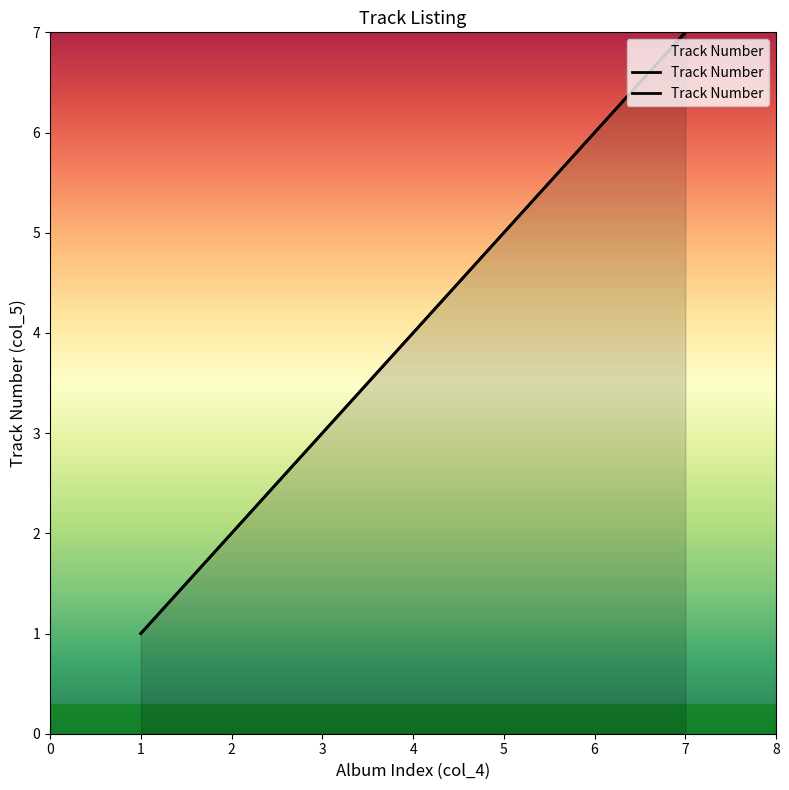

Is it true that the value at 7 is 11?

False